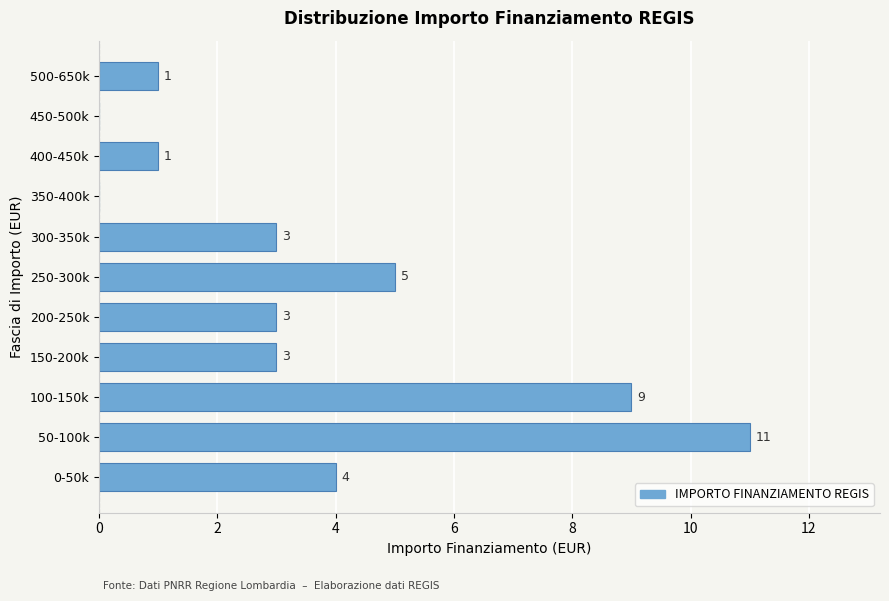

Reading top to bottom, transcribe all the data shown in this chart.

500-650k=1	450-500k=0	400-450k=1	350-400k=0	300-350k=3	250-300k=5	200-250k=3	150-200k=3	100-150k=9	50-100k=11	0-50k=4